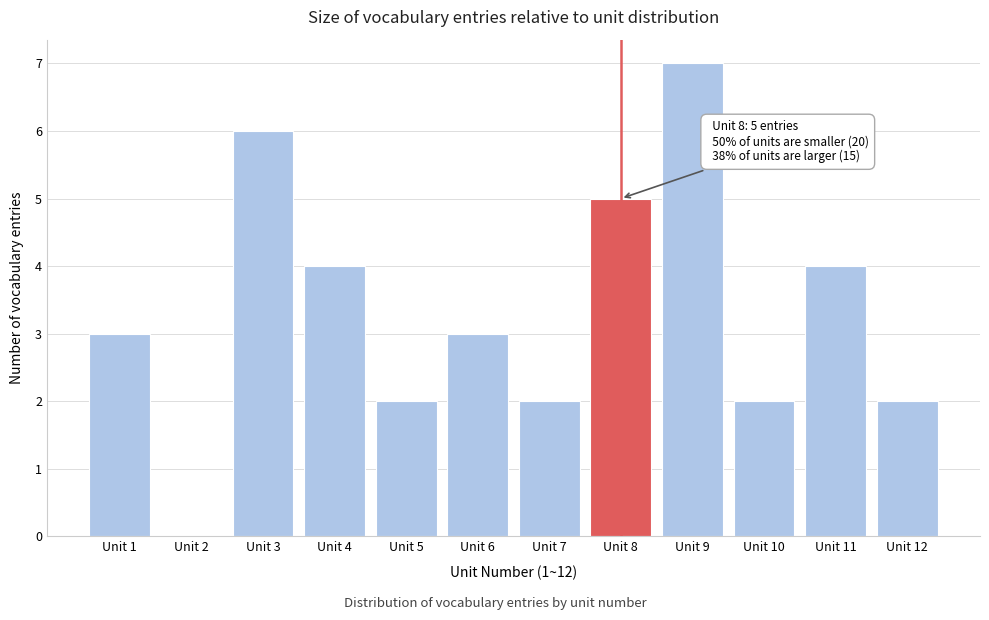

Reading right to left, what are all the values shown in this chart?

Unit 12=2	Unit 11=4	Unit 10=2	Unit 9=7	Unit 8=5	Unit 7=2	Unit 6=3	Unit 5=2	Unit 4=4	Unit 3=6	Unit 2=0	Unit 1=3